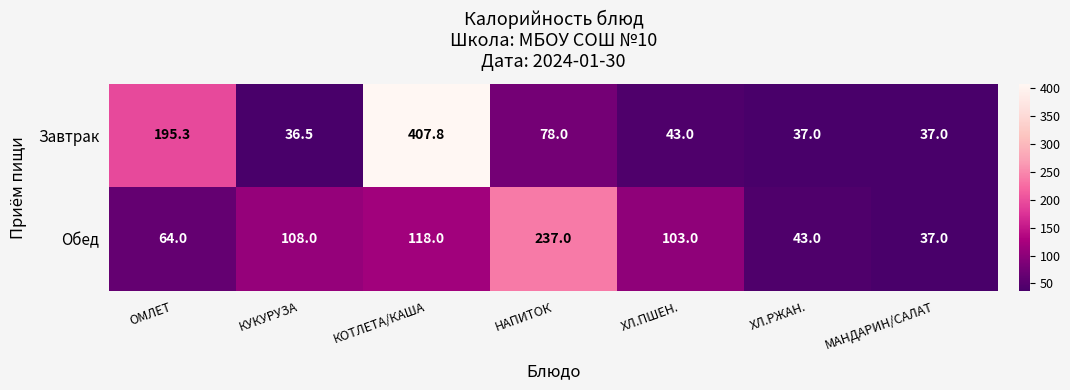

Reading left to right, what are all the values shown in this chart?

Завтрак: ОМЛЕТ=195.3	КУКУРУЗА=36.5	КОТЛЕТА/КАША=407.8	НАПИТОК=78.0	ХЛ.ПШЕН.=43.0	ХЛ.РЖАН.=37.0	МАНДАРИН/САЛАТ=37.0
Обед: ОМЛЕТ=64.0	КУКУРУЗА=108.0	КОТЛЕТА/КАША=118.0	НАПИТОК=237.0	ХЛ.ПШЕН.=103.0	ХЛ.РЖАН.=43.0	МАНДАРИН/САЛАТ=37.0